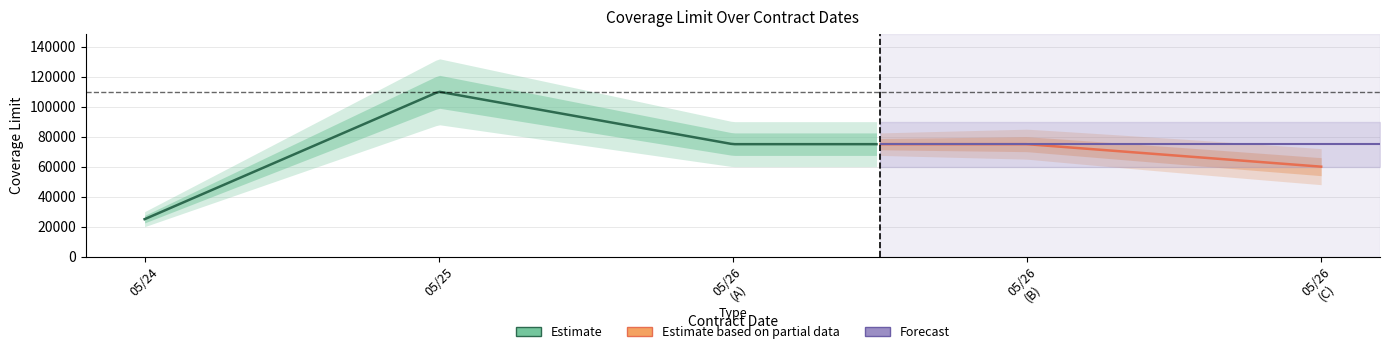

What is the minimum value shown in the chart?

25000